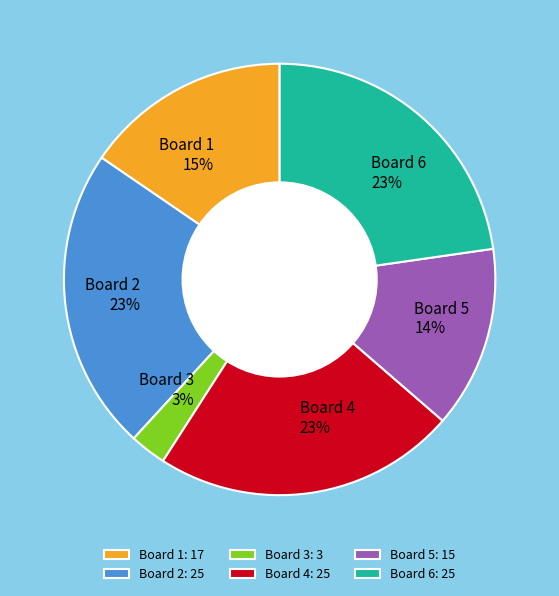

Does any single category account for the majority?

No